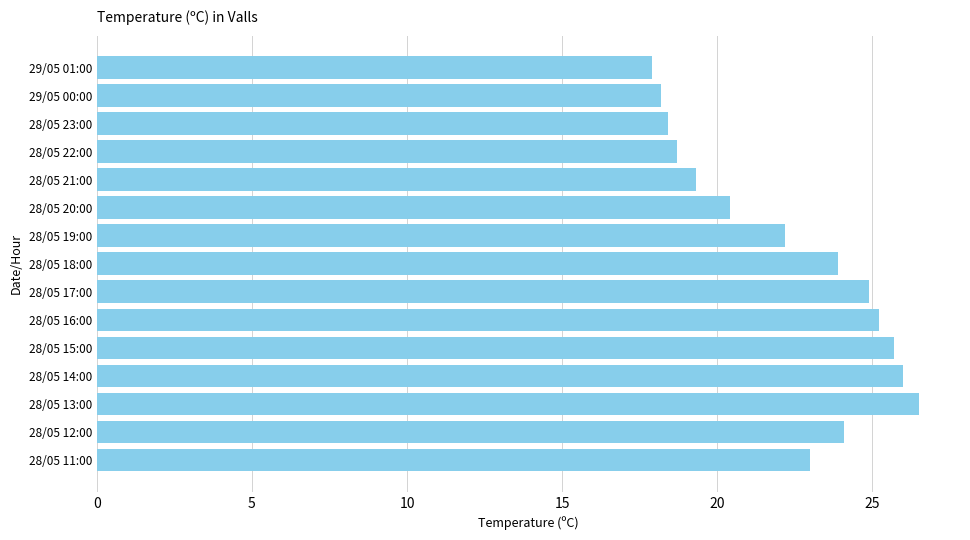

Which category has the highest value across all series?

28/05 13:00